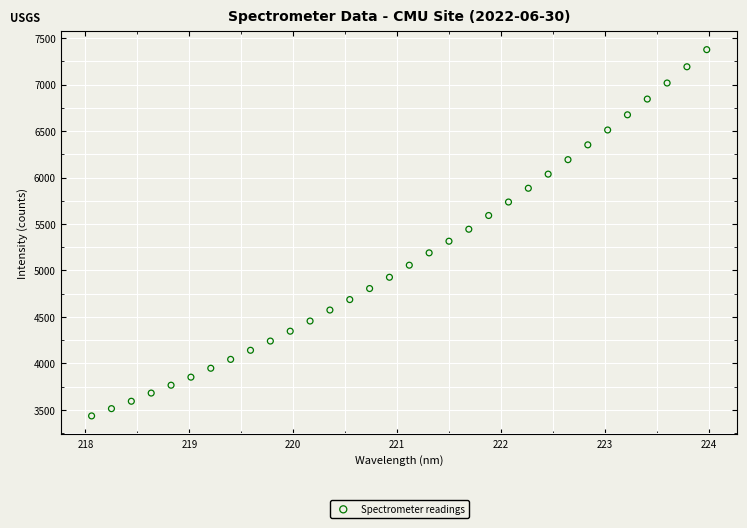

What is the range of X values (max minus min)?

5.9